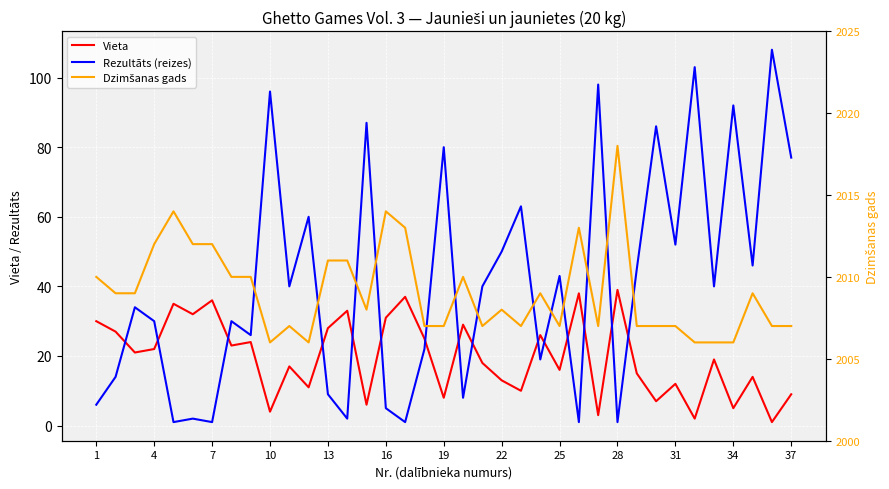

Where does the Dzimšanas gads series first go above 2008?

1